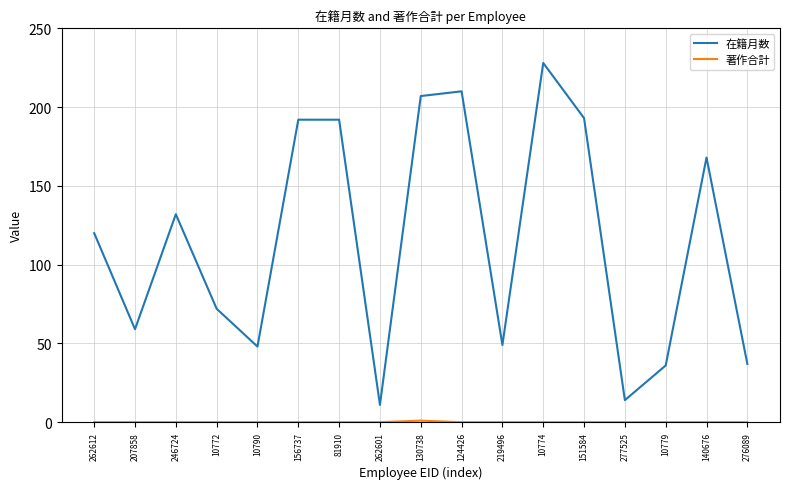

The 在籍月数 series shows 193 at 151584. True or false?

True